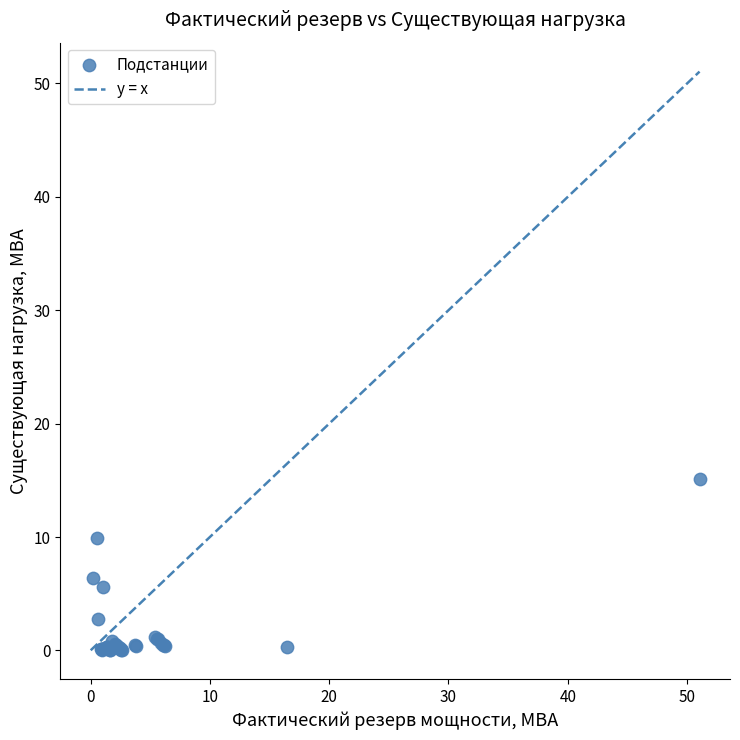

What Y value in the scatter plot is closest to 7?

6.4